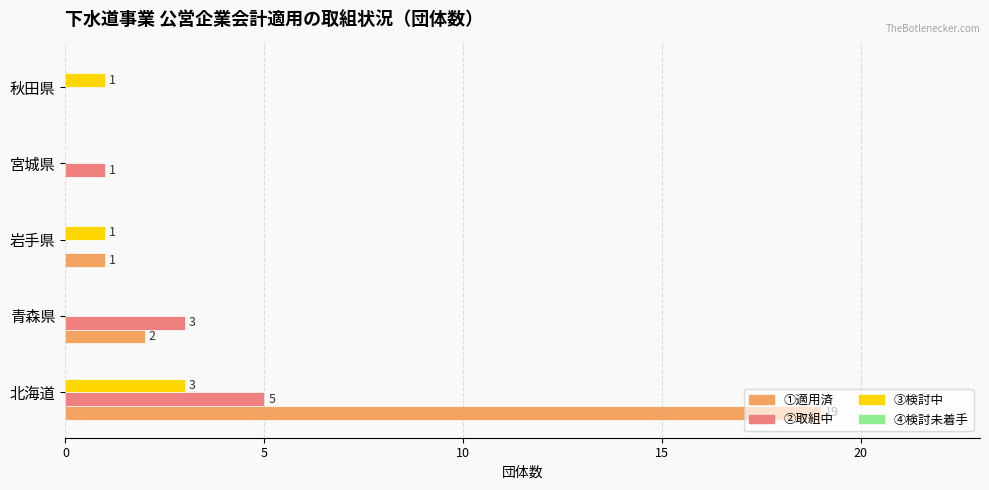

How many categories are shown in the chart?

5